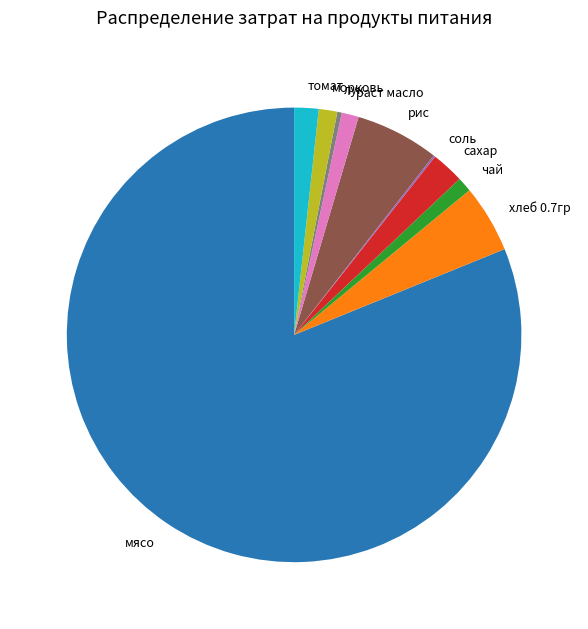

Is мясо the majority of the pie?

Yes